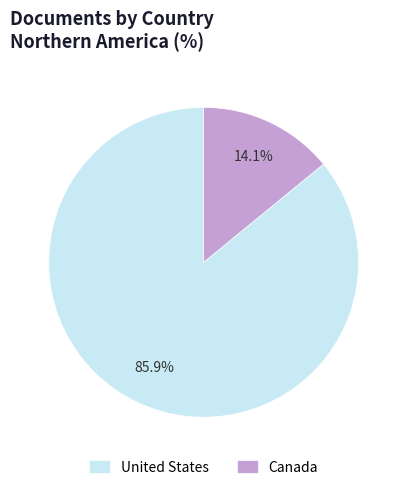

To the nearest percent, what is the combined percentage of Canada and United States?

100%